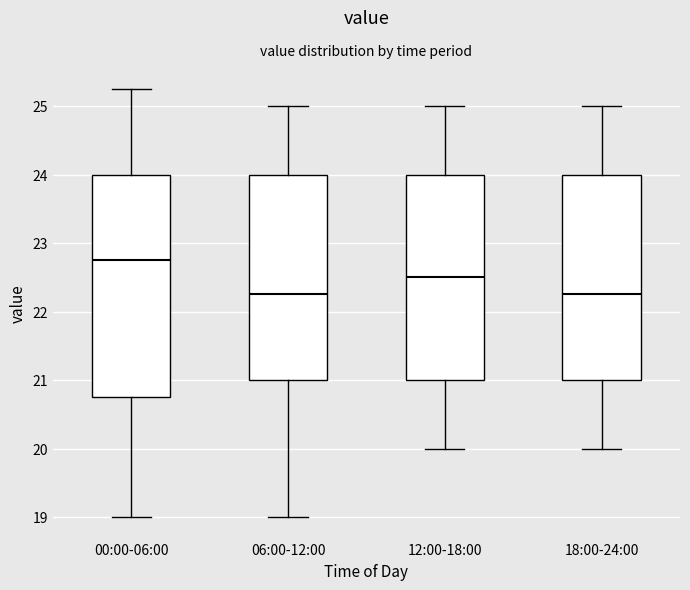

Comparing the boxes themselves (not the whiskers), which one is the tallest?

00:00-06:00